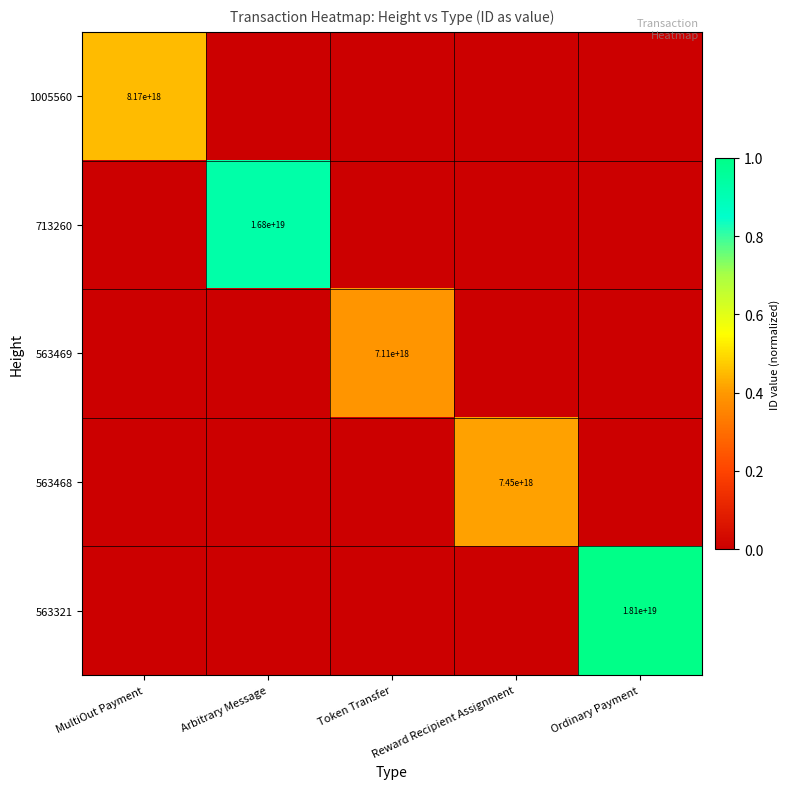

Count the number of categories in the chart.

5